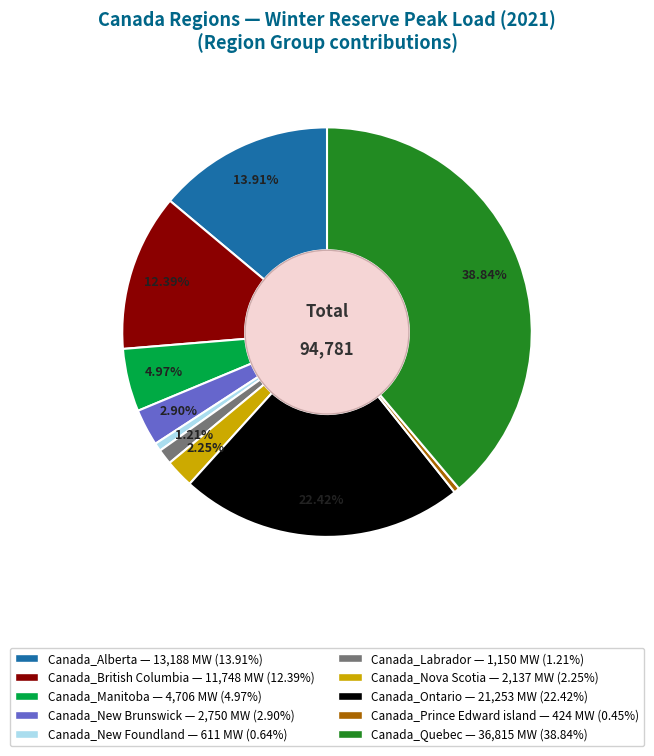

Combined, what portion of the pie is Canada_Alberta and Canada_Quebec?

52.8%